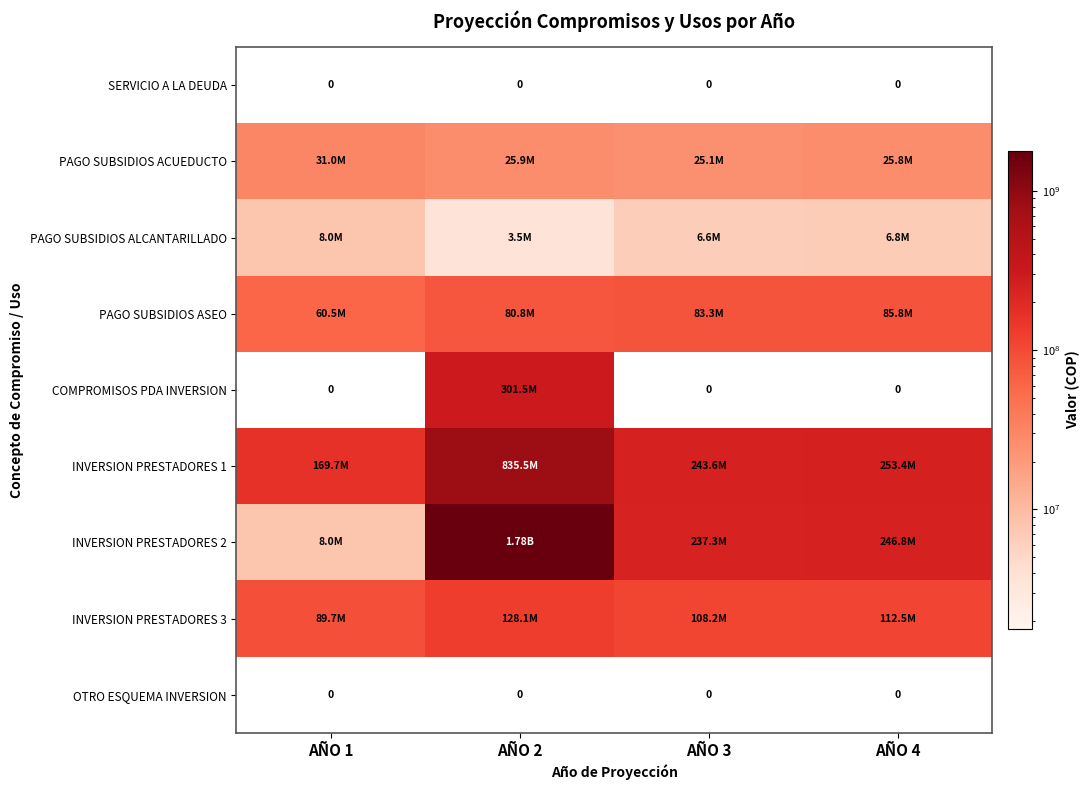

Rank the categories by SERVICIO A LA DEUDA value from lowest to highest.

AÑO 1, AÑO 2, AÑO 3, AÑO 4